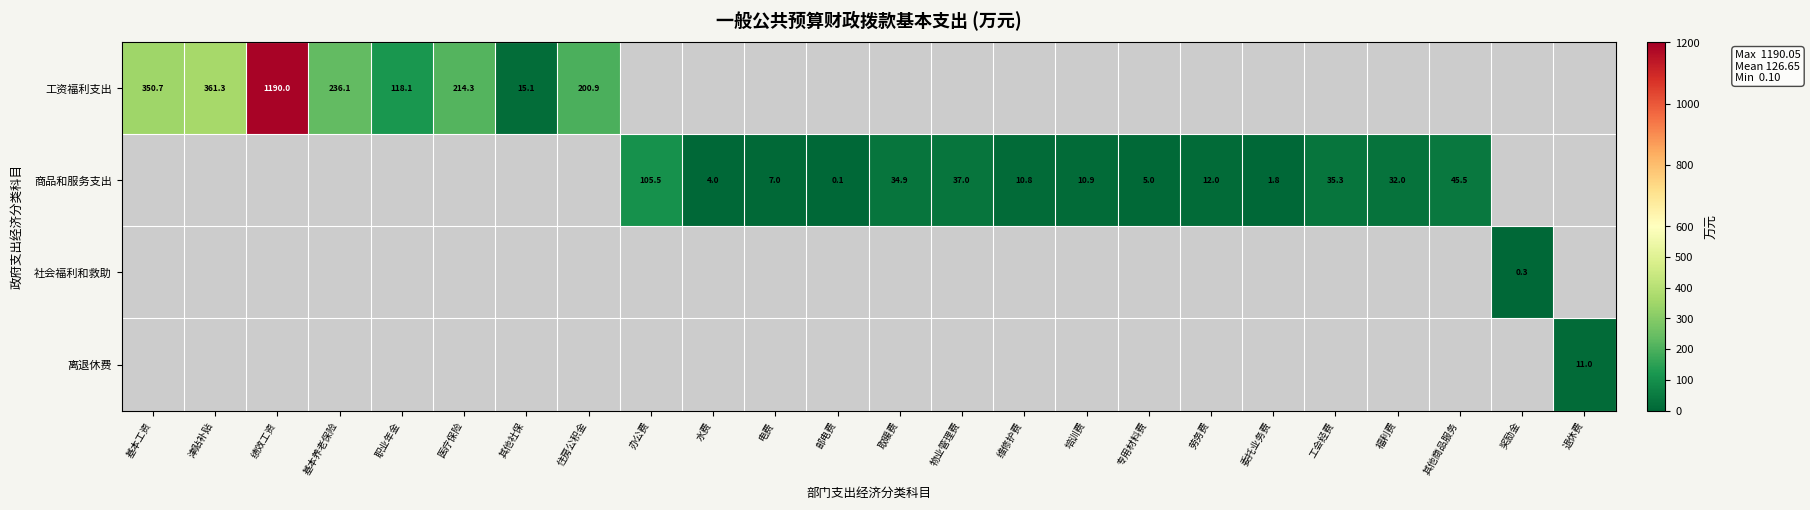

How many data points in 商品和服务支出 are less than 7?

4